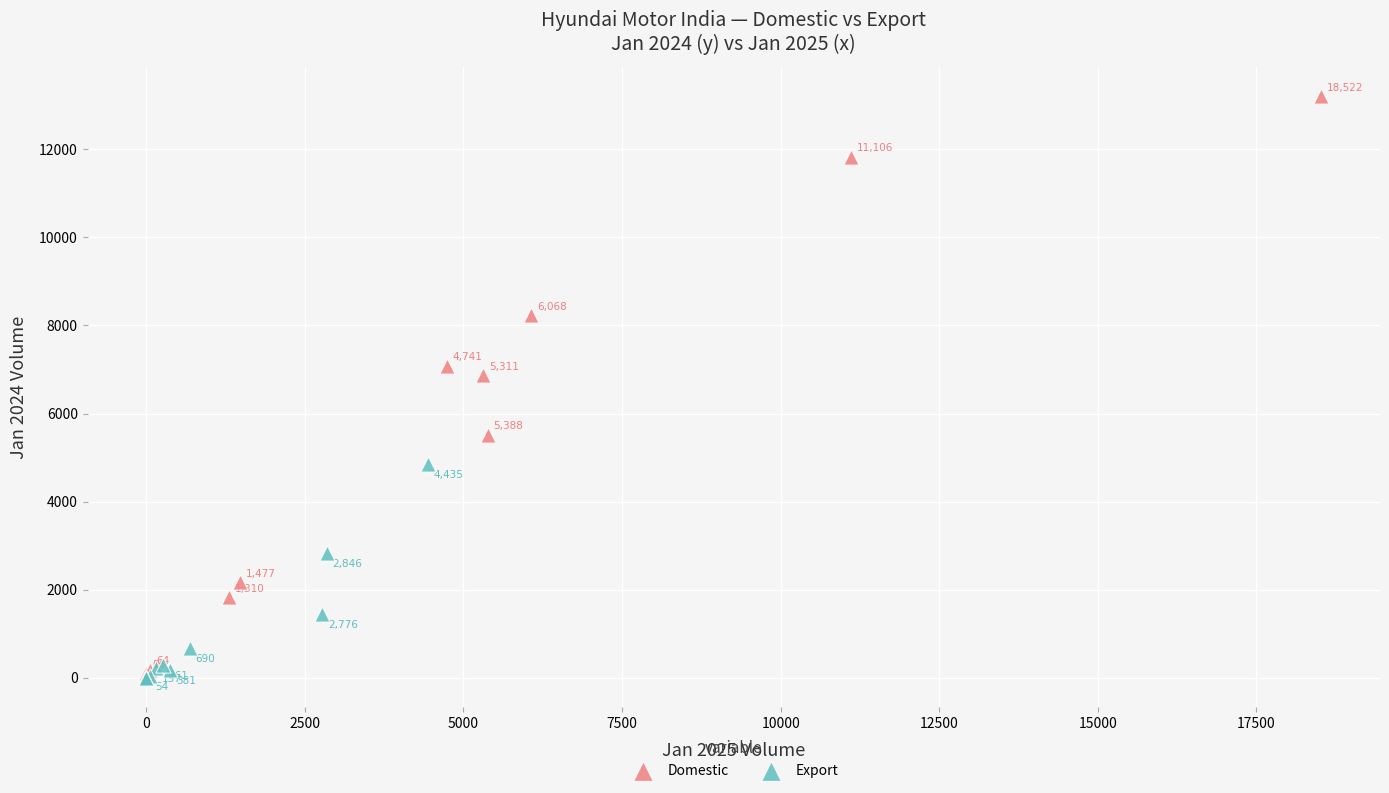

Which series contains the lowest Y value?

Export